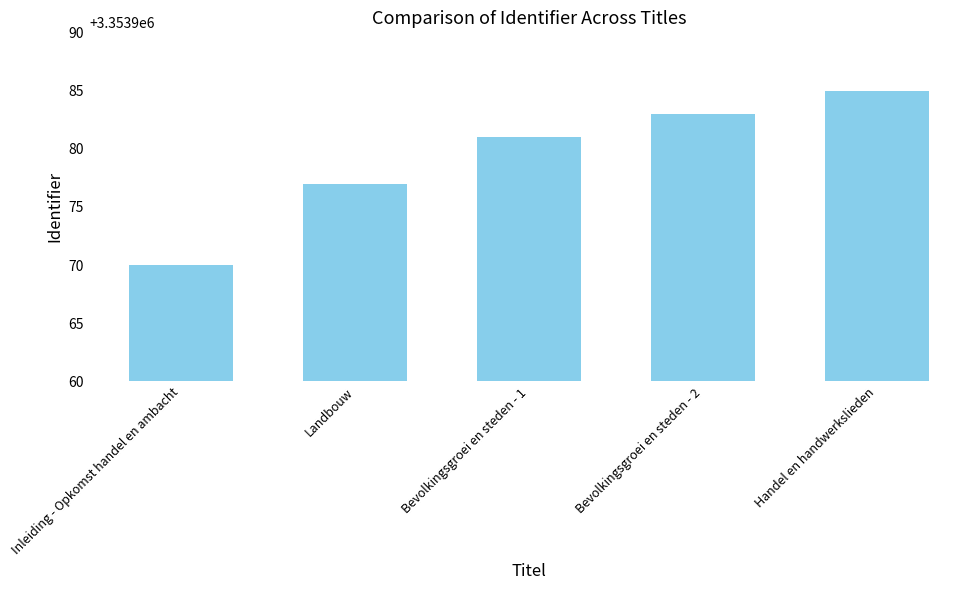

Which category has the lowest value across all series?

Inleiding - Opkomst handel en ambacht